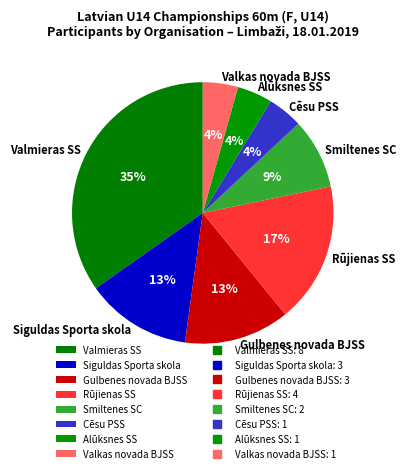

Combined, do Rūjienas SS and Gulbenes novada BJSS account for over 50%?

No